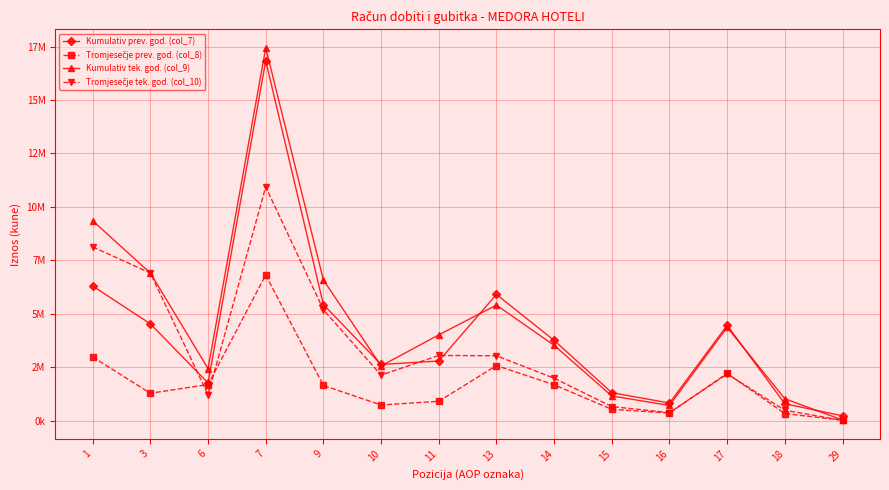

Is the value of Kumulativ prev. god. (col_7) at 15 greater than the value of Tromjesečje prev. god. (col_8) at 13?

No